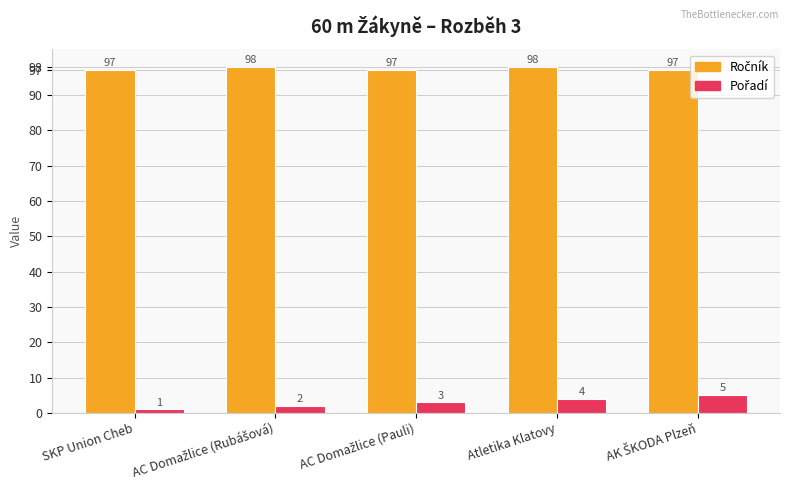

What is the total value across all series at Atletika Klatovy?

102